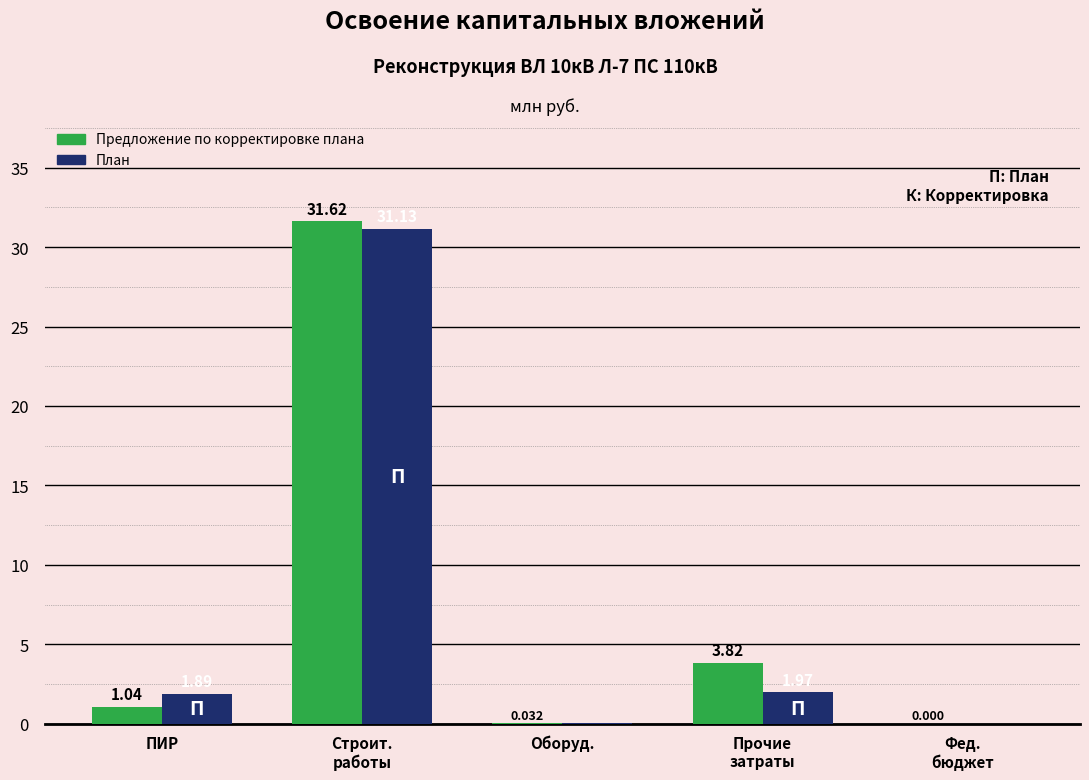

At which category is the sum across all series the highest?

Строит.
работы